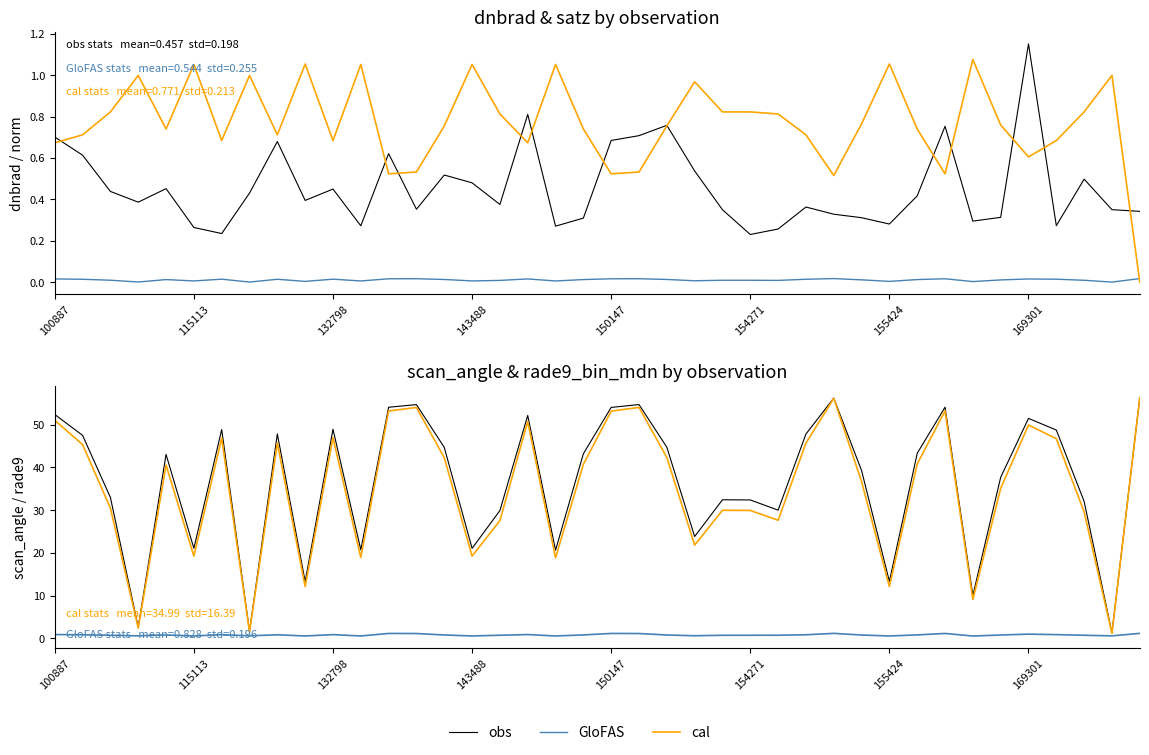

What is the minimum value for GloFAS?

0.6